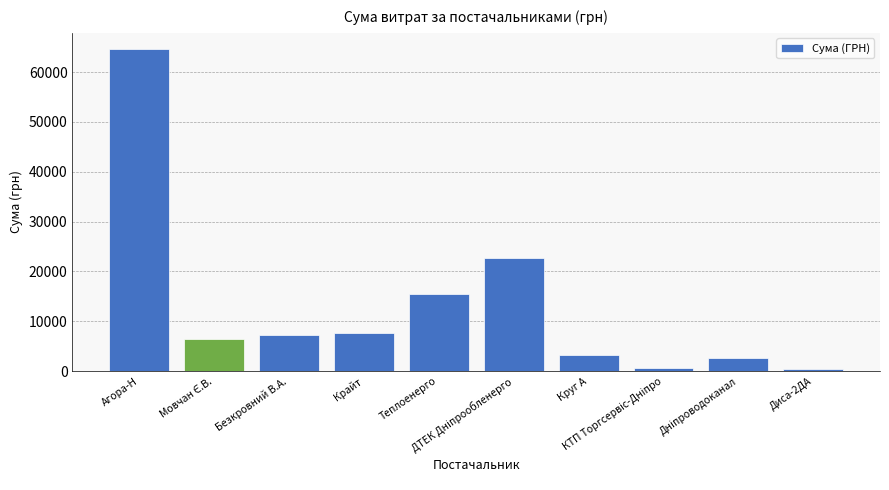

What is the difference between the maximum and minimum values?

64171.7